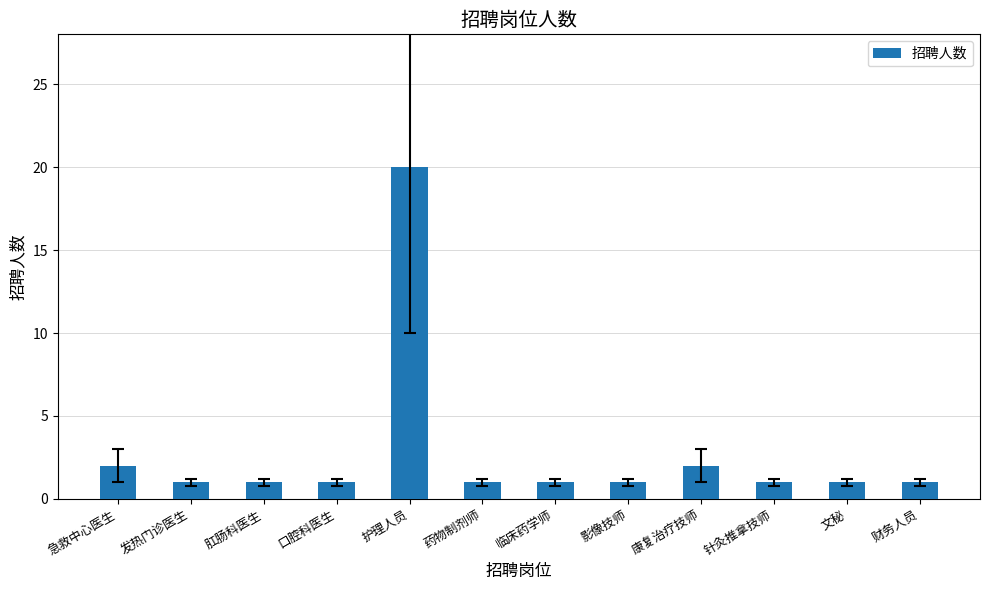

Which category has the highest value across all series?

护理人员